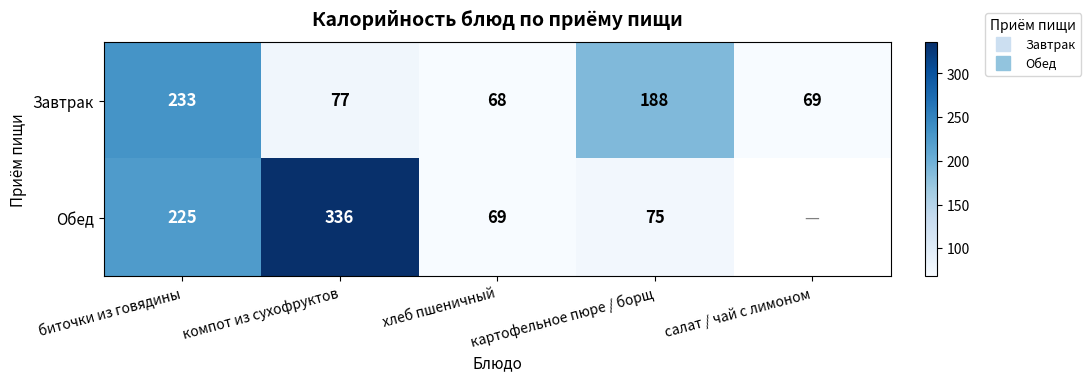

The Обед series shows 75.0 at картофельное пюре / борщ. True or false?

True